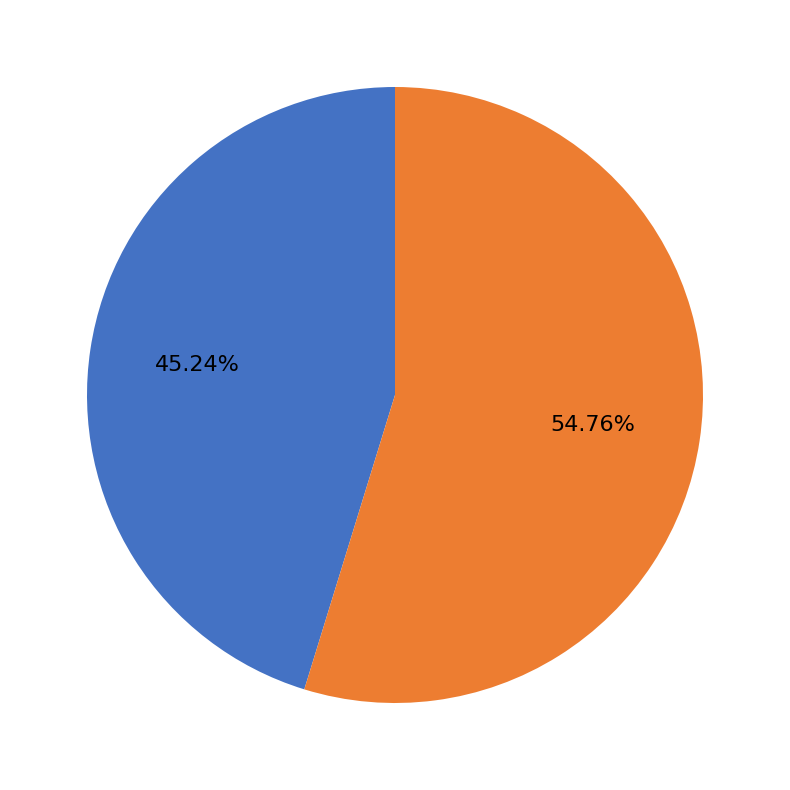

Does any single category account for the majority?

Yes